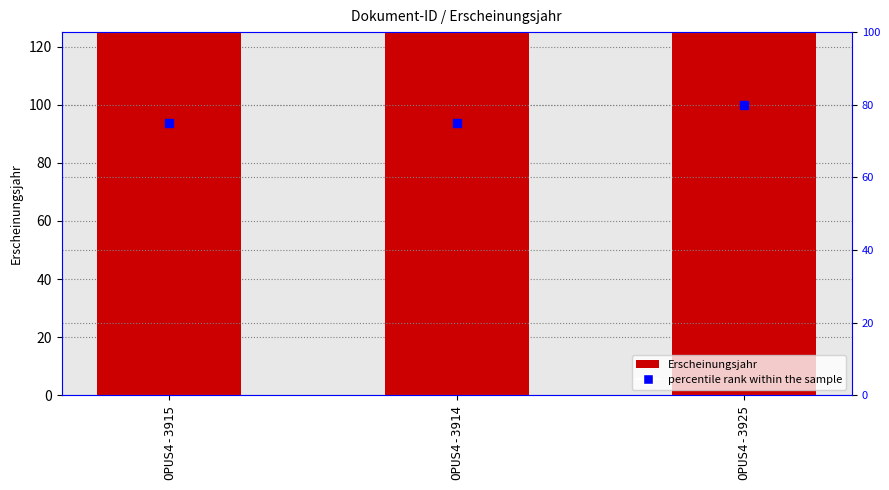

At which category is the sum across all series the highest?

OPUS4-3925